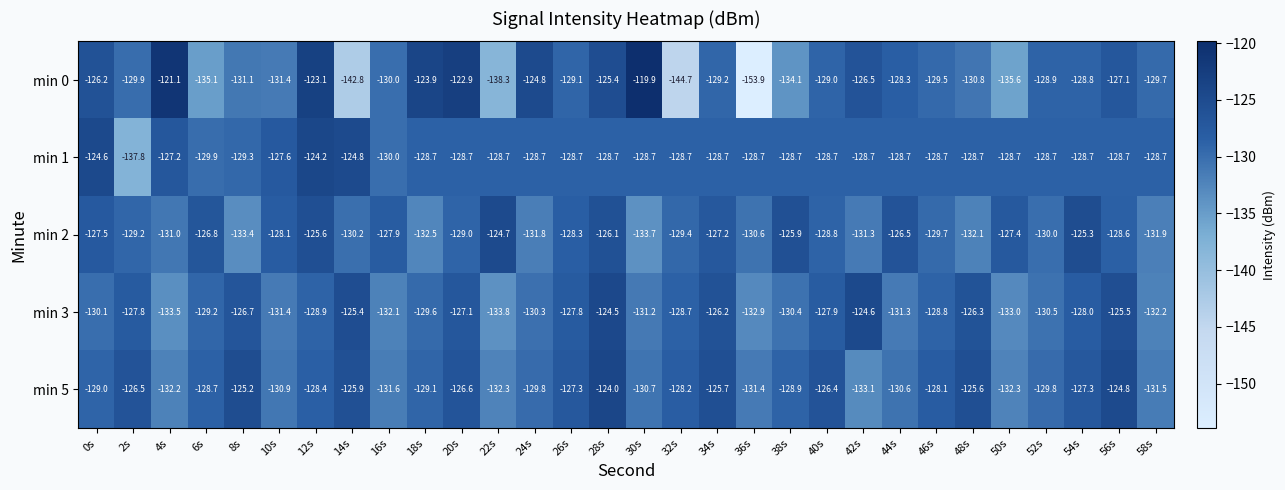

At which label does min 0 first exceed -129?

0s